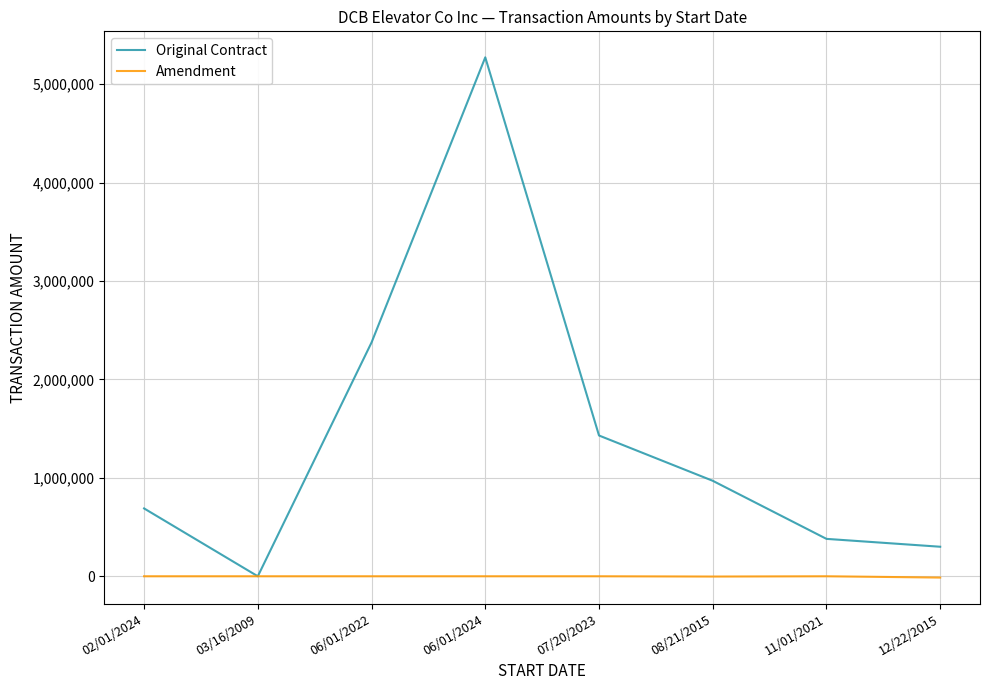

At which label is Original Contract closest to 2635800?

06/01/2022